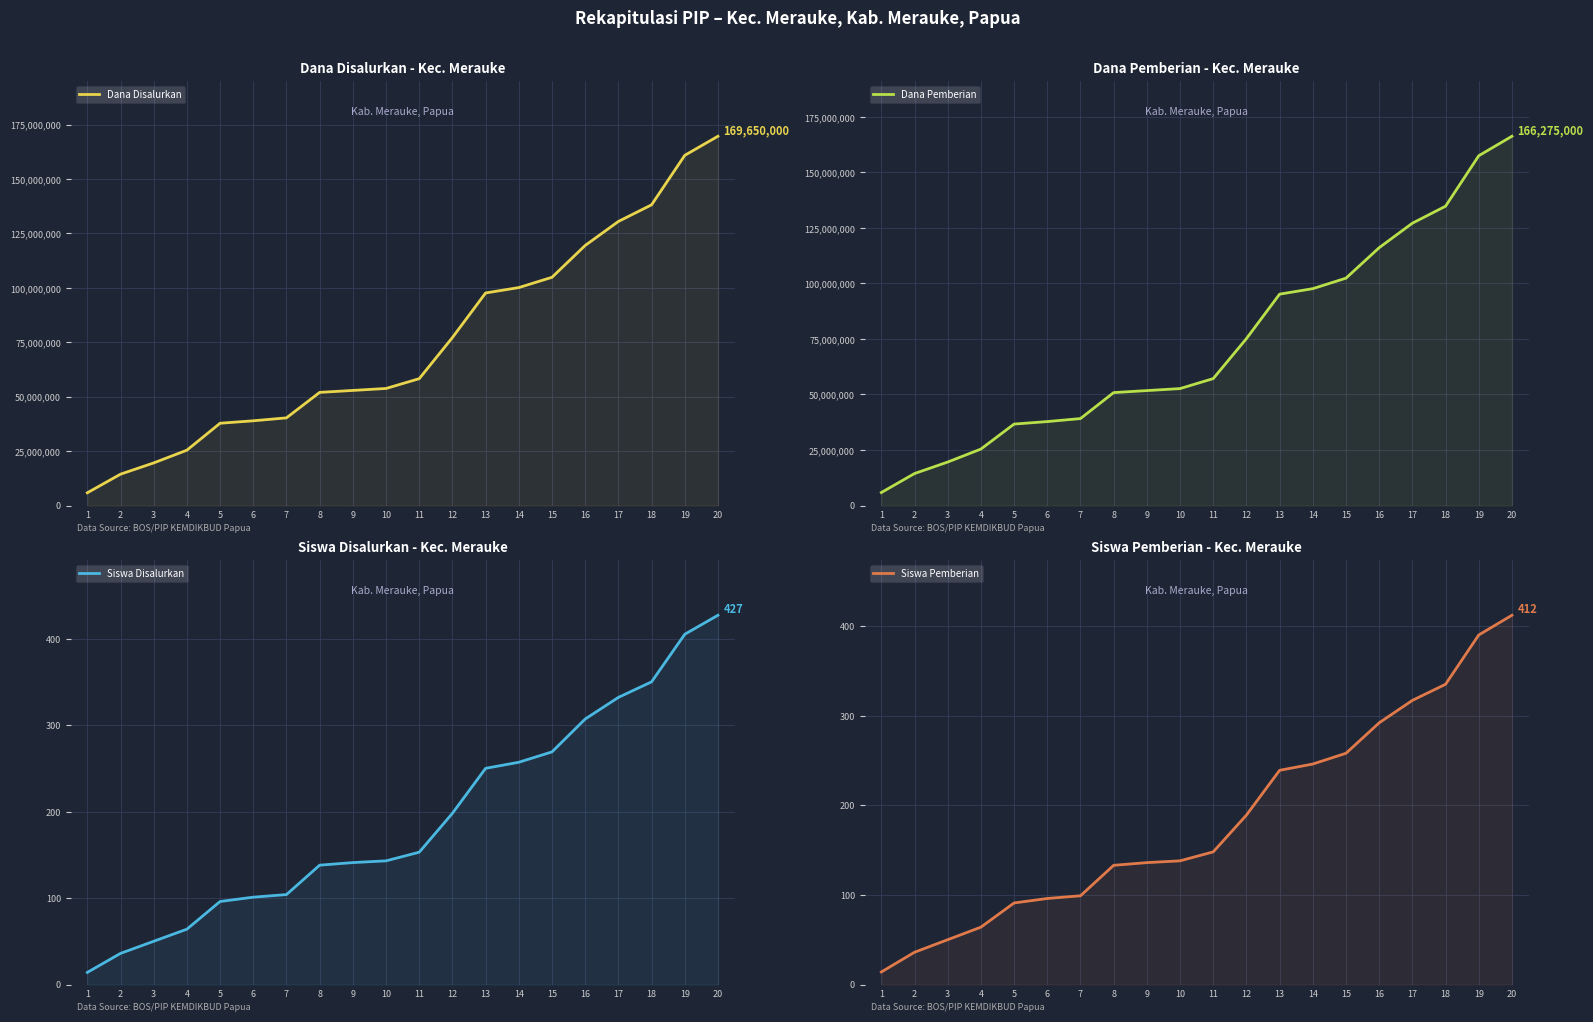

What is the difference between the highest and lowest values at 8?

51974867